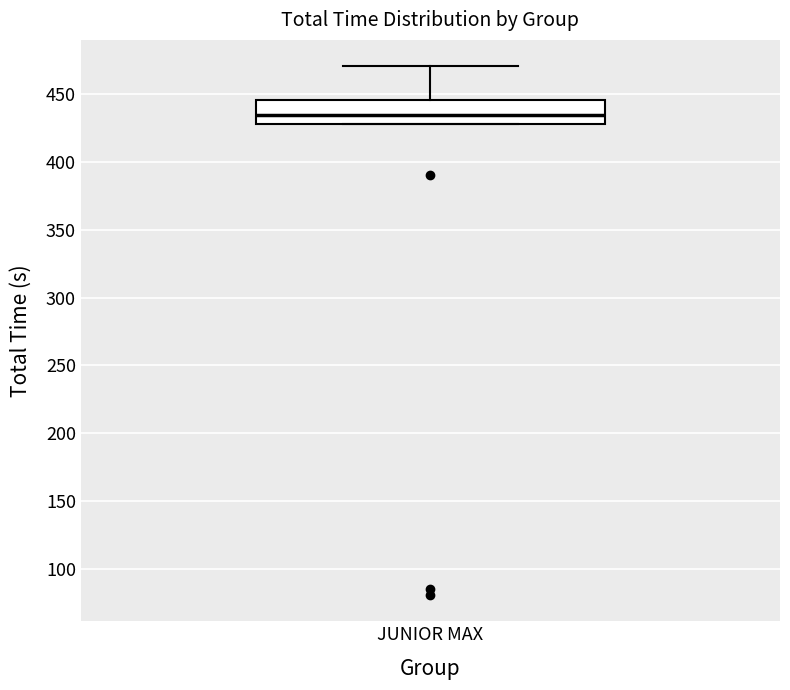

Transcribe this box plot: give where the median line is, the range the box spans, and where the two whiskers end, as read against the y-axis. The values are not printed on the chart, so give them approximately, as read against the axis.

median 435, box 430 to 445, whiskers 430 to 470